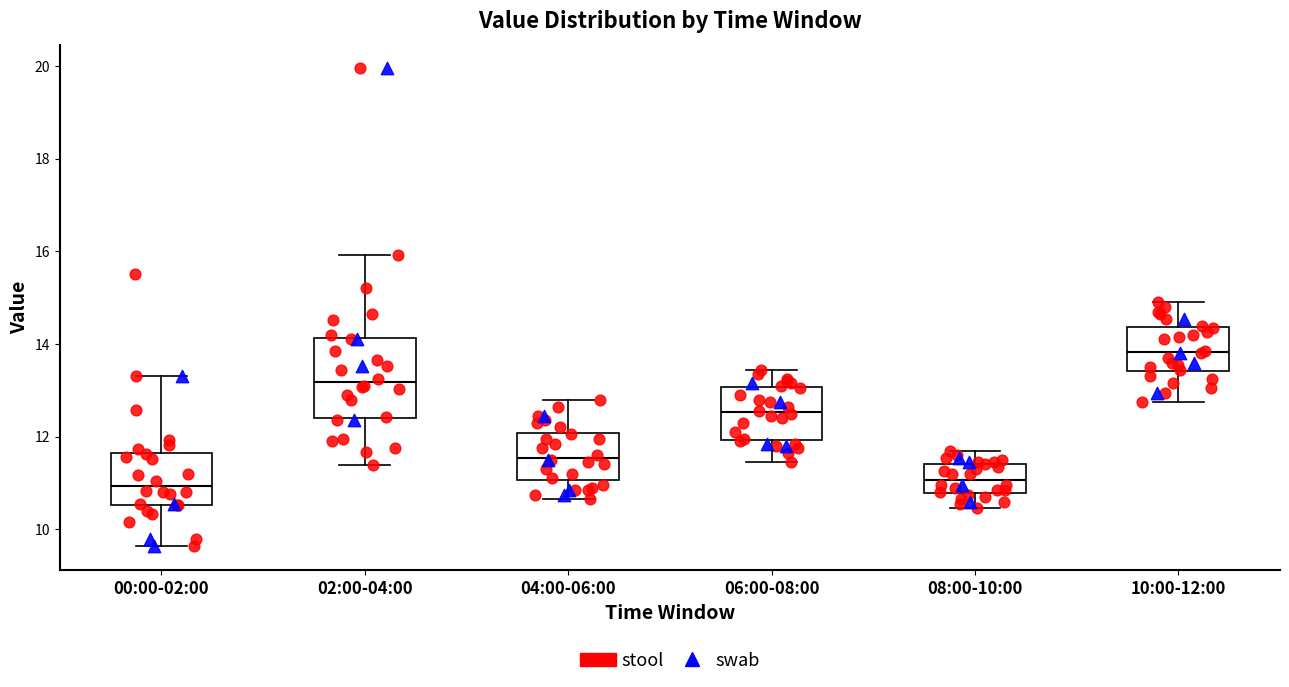

Comparing the boxes themselves (not the whiskers), which one is the tallest?

02:00-04:00